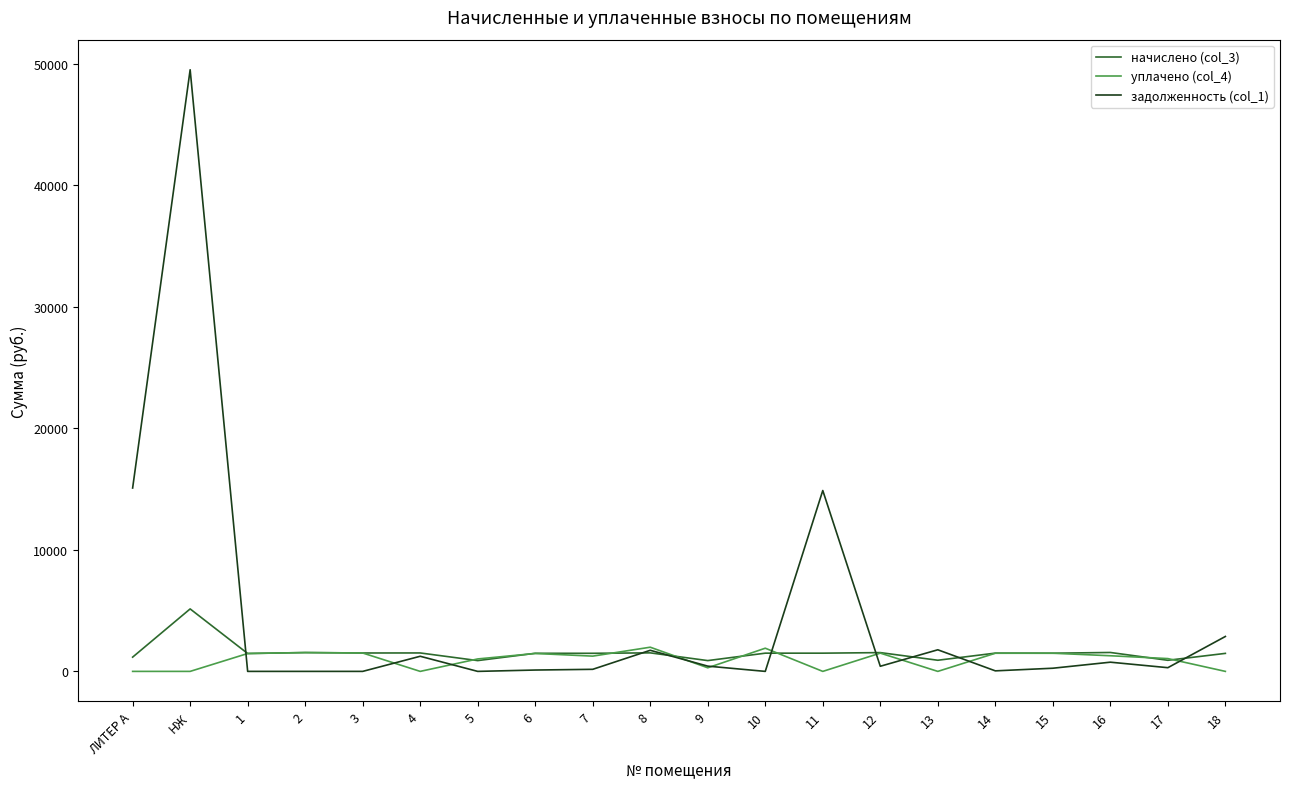

At which label does задолженность (col_1) first exceed 421?

ЛИТЕР А